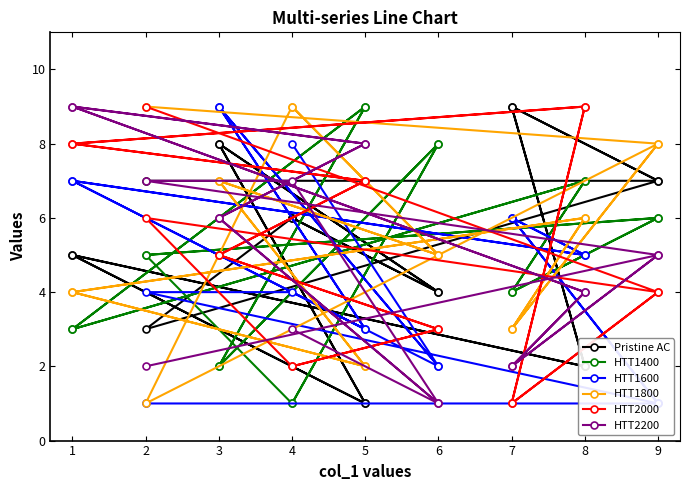

Which category has the highest value across all series?

7